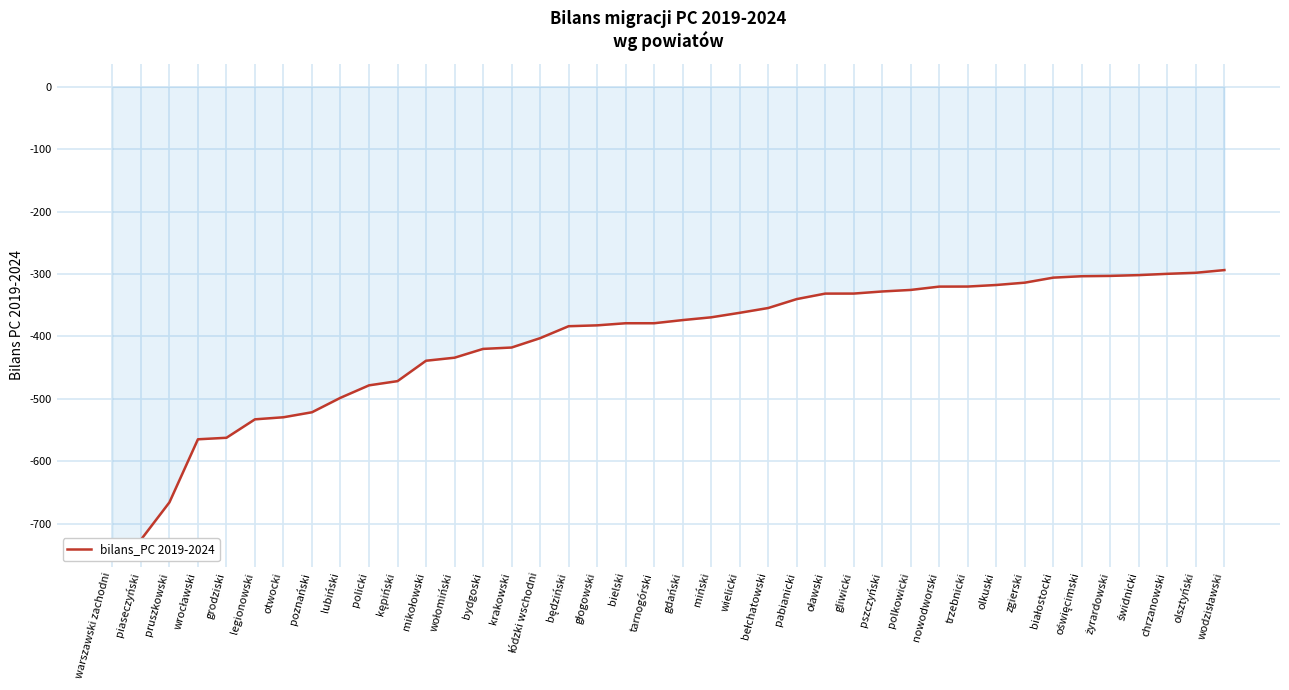

How many lines are shown in the chart?

1